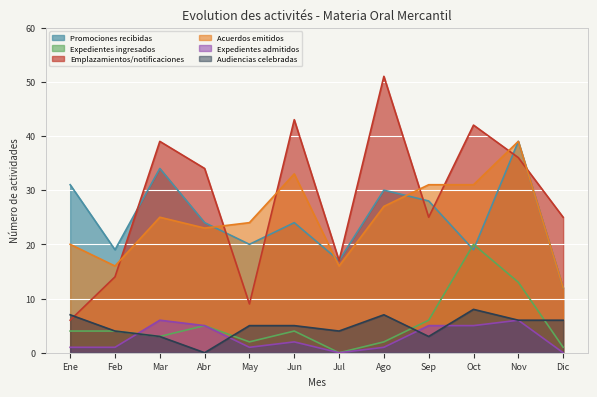

What is the label of the 6th point from the right?

Jul